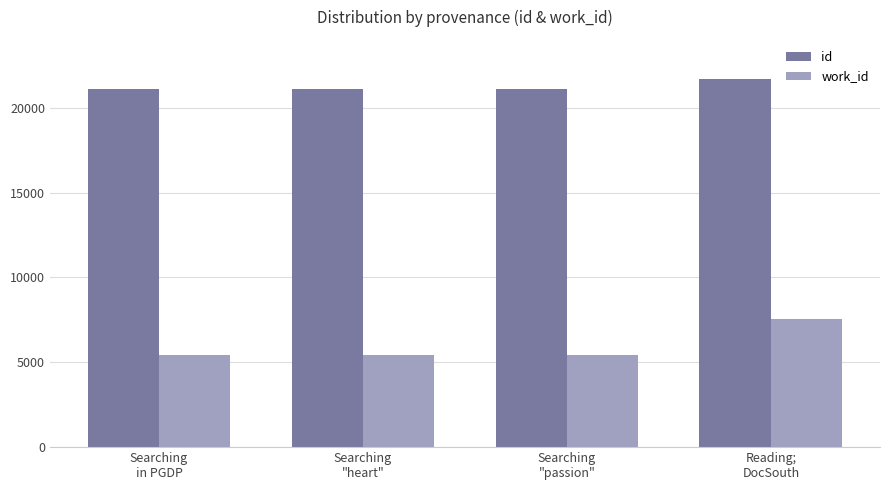

Between Searching
"heart" and Reading;
DocSouth, which series saw the biggest shift?

work_id